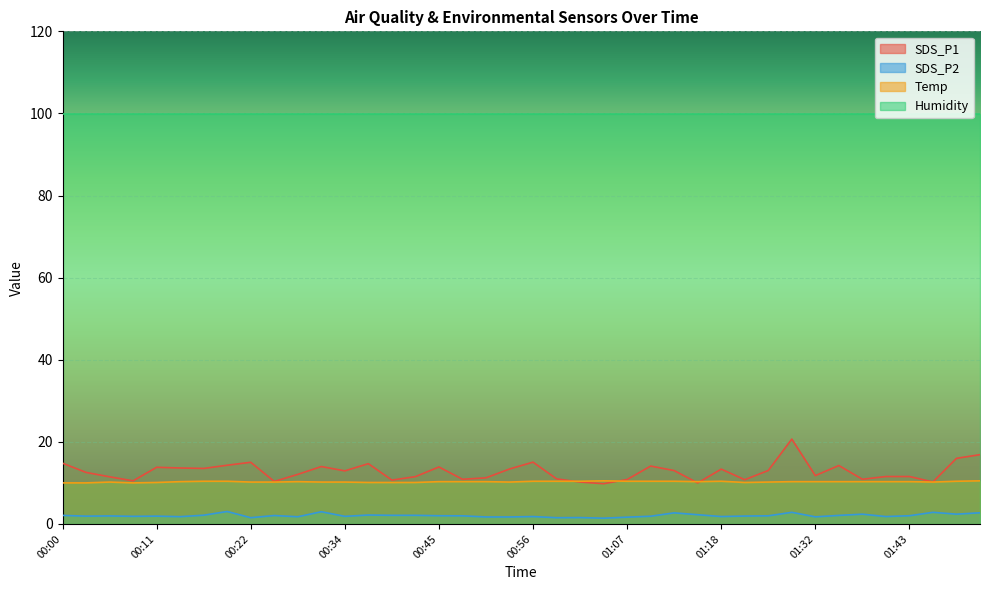

Which series has the widest spread of values?

SDS_P1